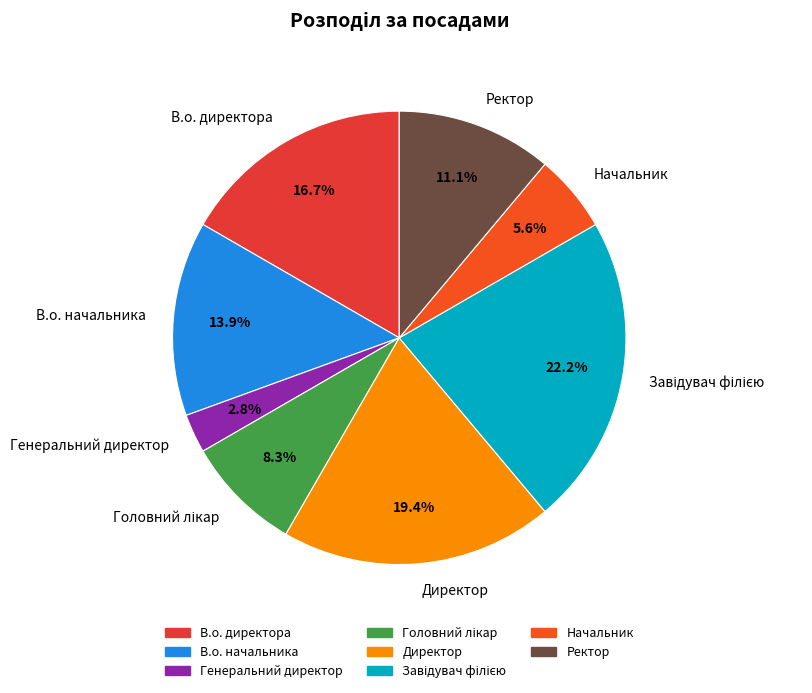

Which slice is the smallest?

Генеральний директор